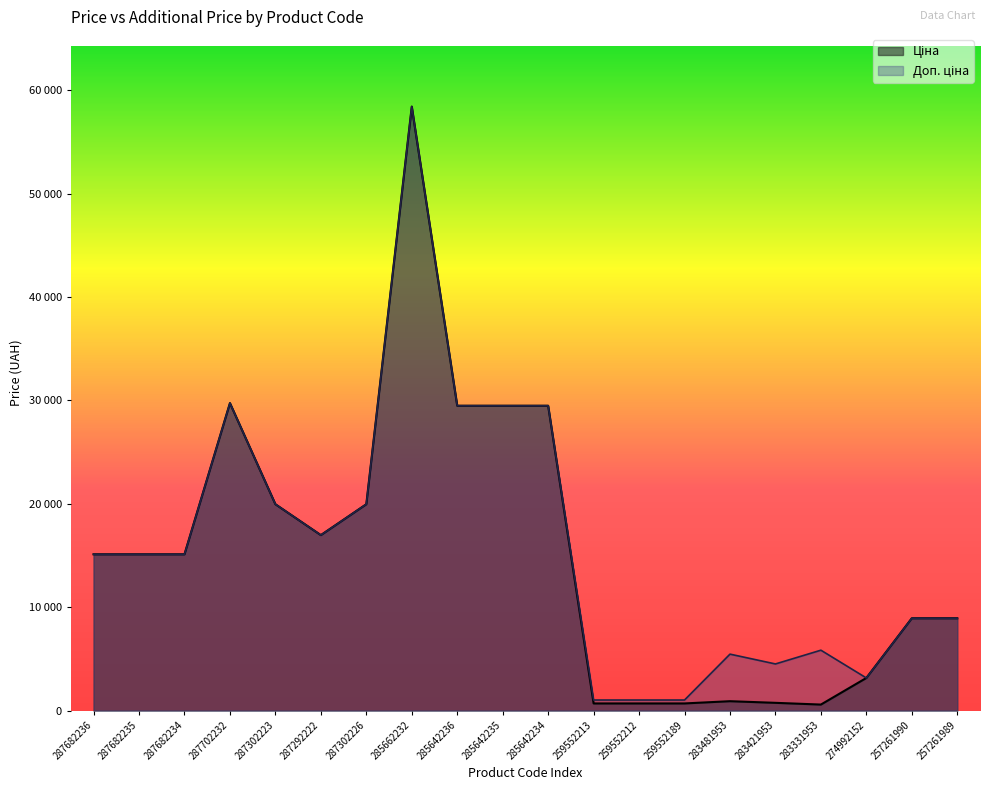

Where is Доп. ціна nearest to the value 29725?

287702232